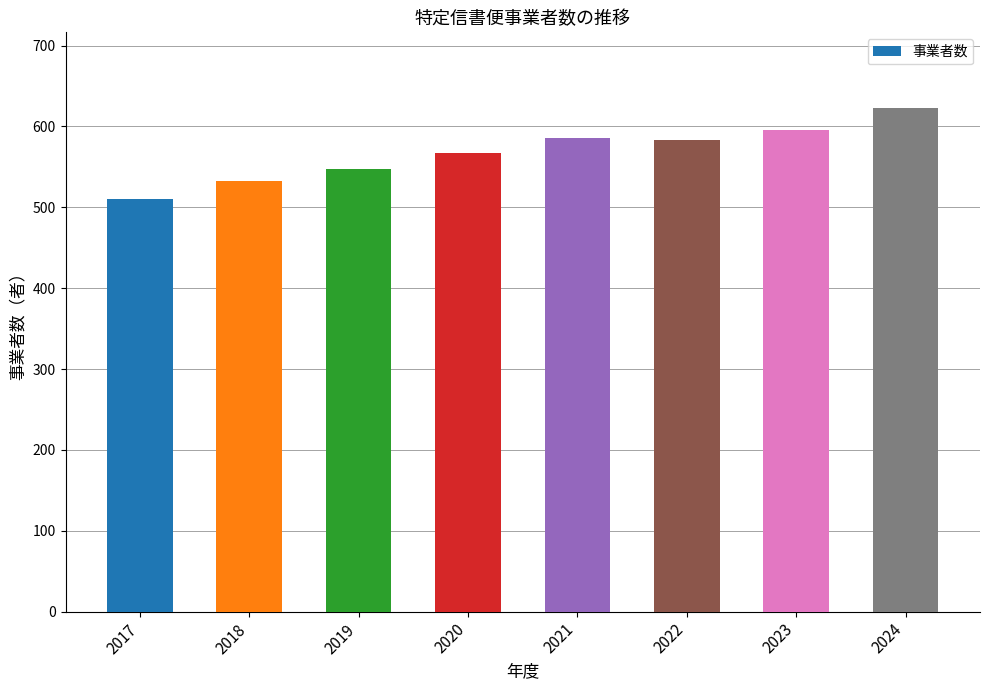

Which label corresponds to the smallest value in the chart?

2017